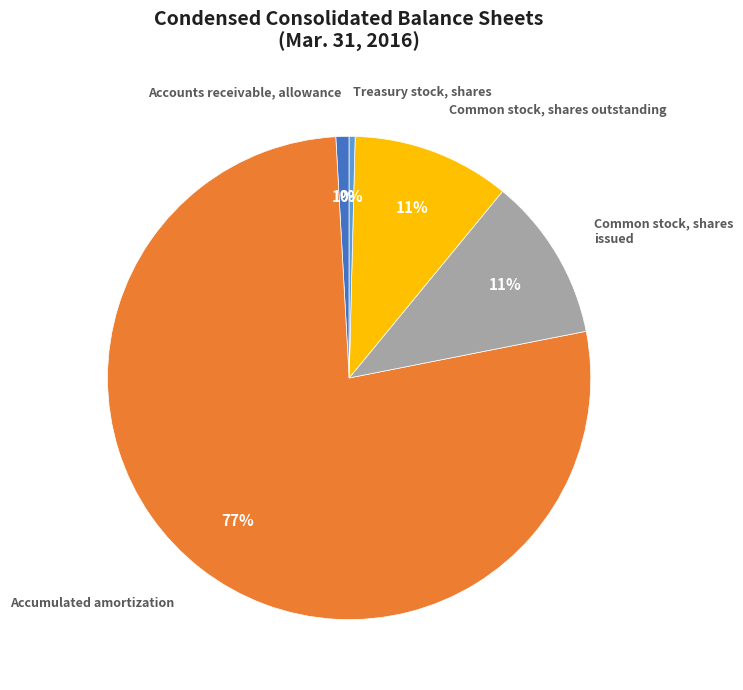

Count the number of slices in the pie.

5